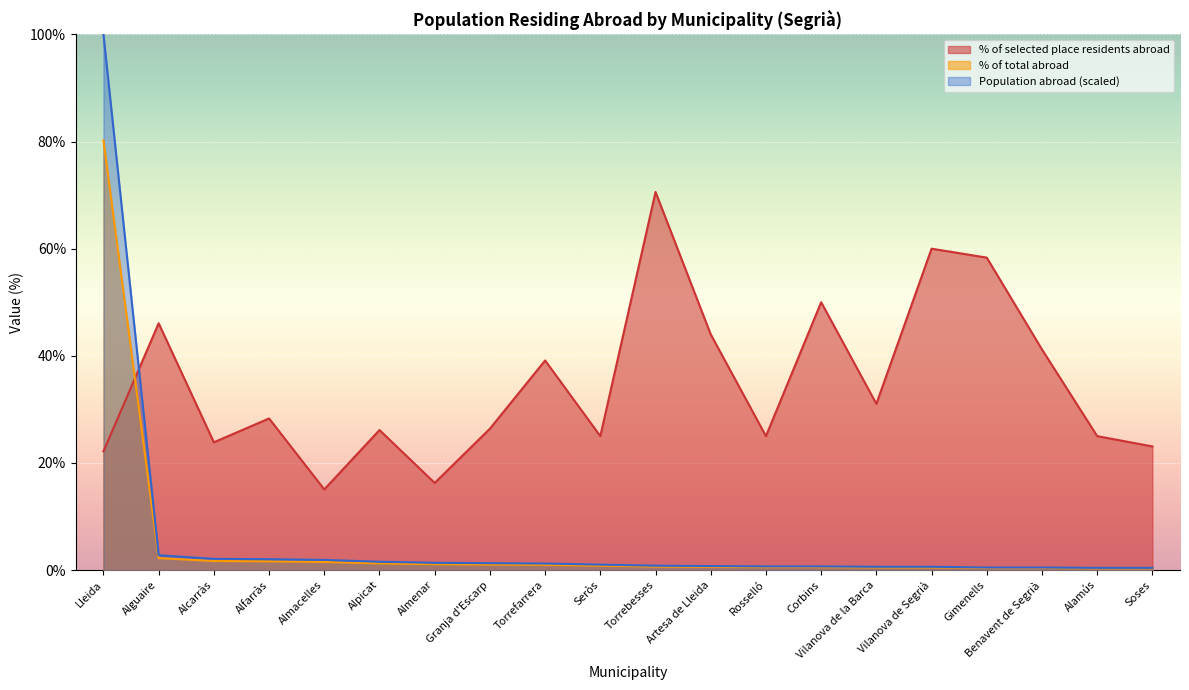

The value of Population abroad at Alcarràs is 3.1. True or false?

False